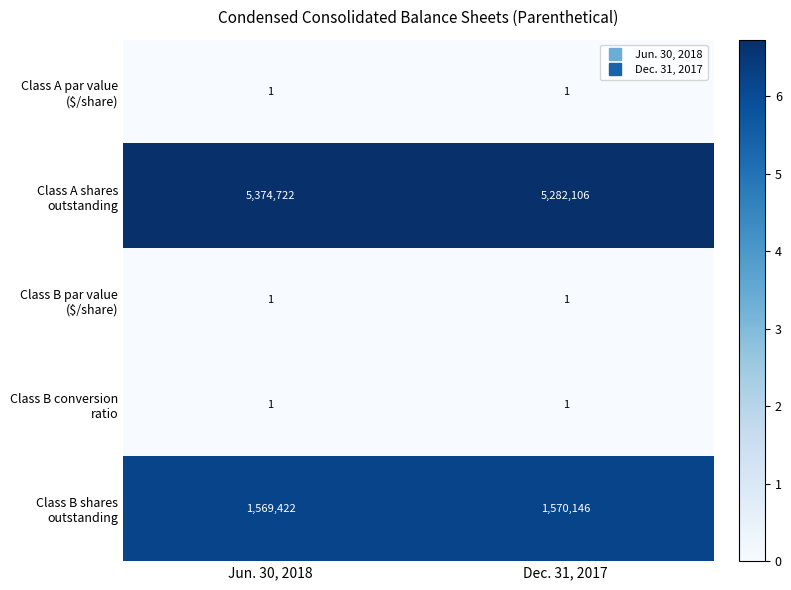

At how many categories does at least one series exceed 2?

2